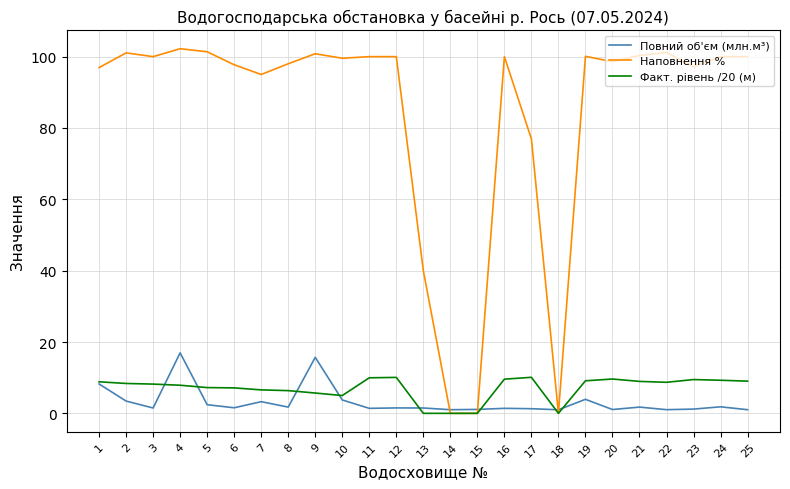

Rank the series at 11 from lowest to highest value.

Повний об'єм (млн.м³), Факт. рівень /20 (м), Наповнення %